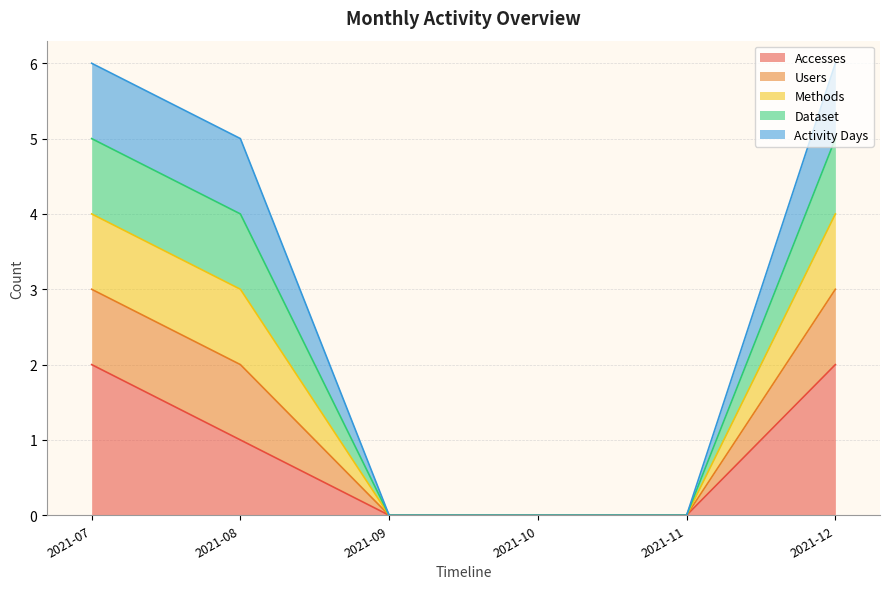

Does the chart have visible grid lines?

Yes